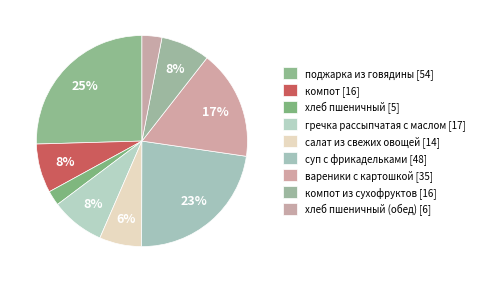

How many segments does this pie chart have?

9